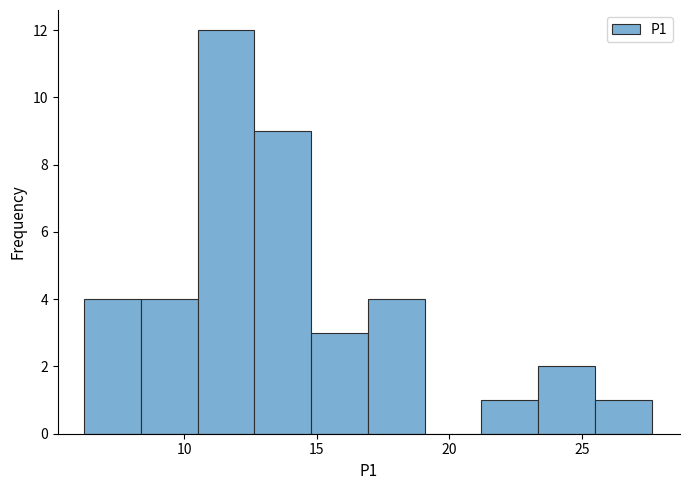

Reading left to right, list every bar in this chart as the range it spans on the x-axis followed by its height. Neither the bar edges nor the heights are printed on the chart, so give them approximately, as read against the axes.

6.0 to 8.5: 4
8.5 to 10.5: 4
10.5 to 12.5: 12
12.5 to 15.0: 9
15.0 to 17.0: 3
17.0 to 19.0: 4
19.0 to 21.0: 0
21.0 to 23.5: 1
23.5 to 25.5: 2
25.5 to 27.5: 1